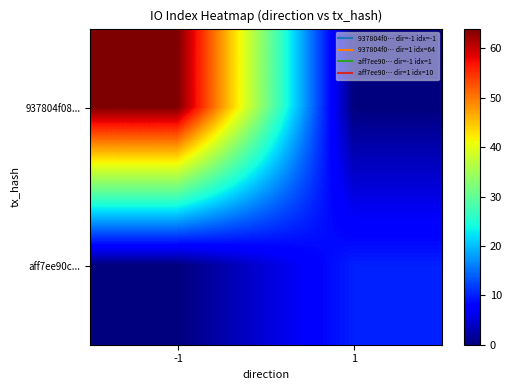

How many distinct data groups are displayed?

2